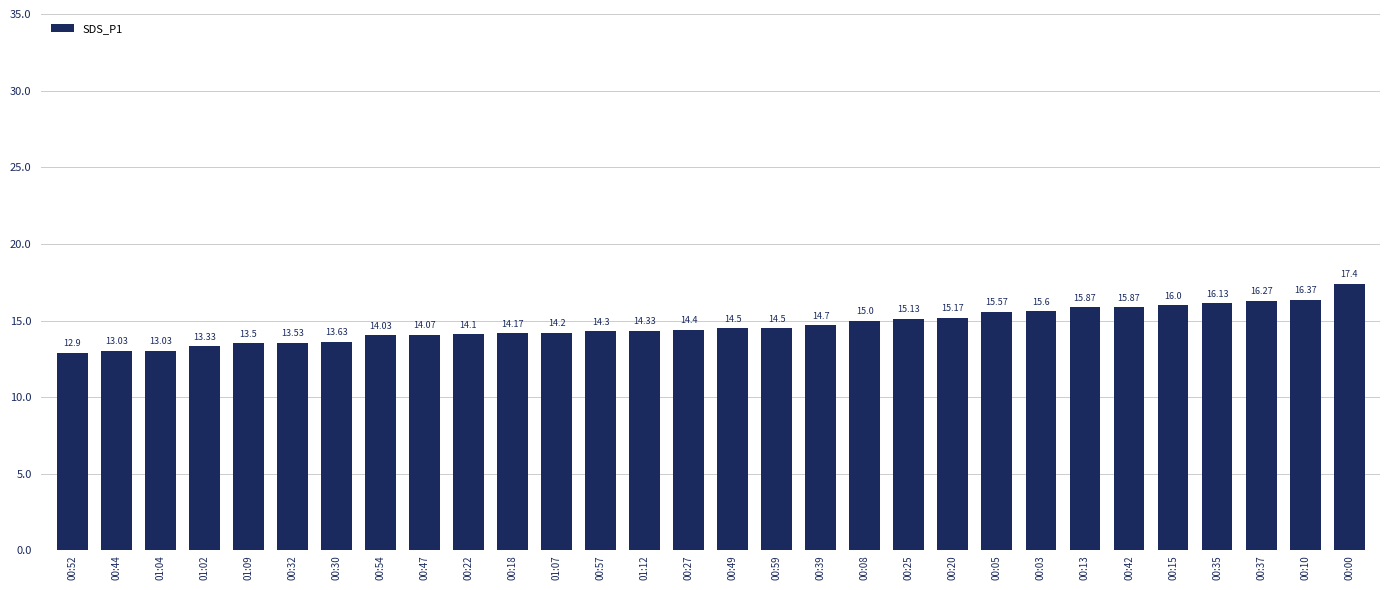

What is the sum of the values at 00:03 and 00:54?

29.6